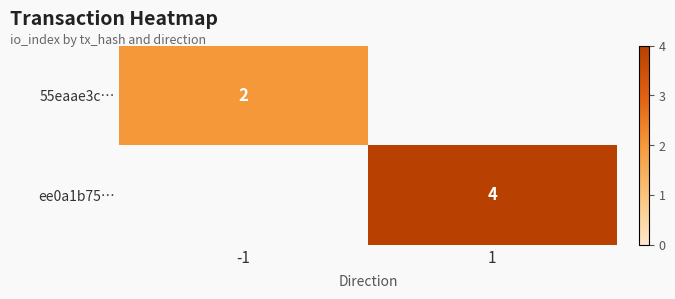

What is the spread (max minus min) of values at 1?

4